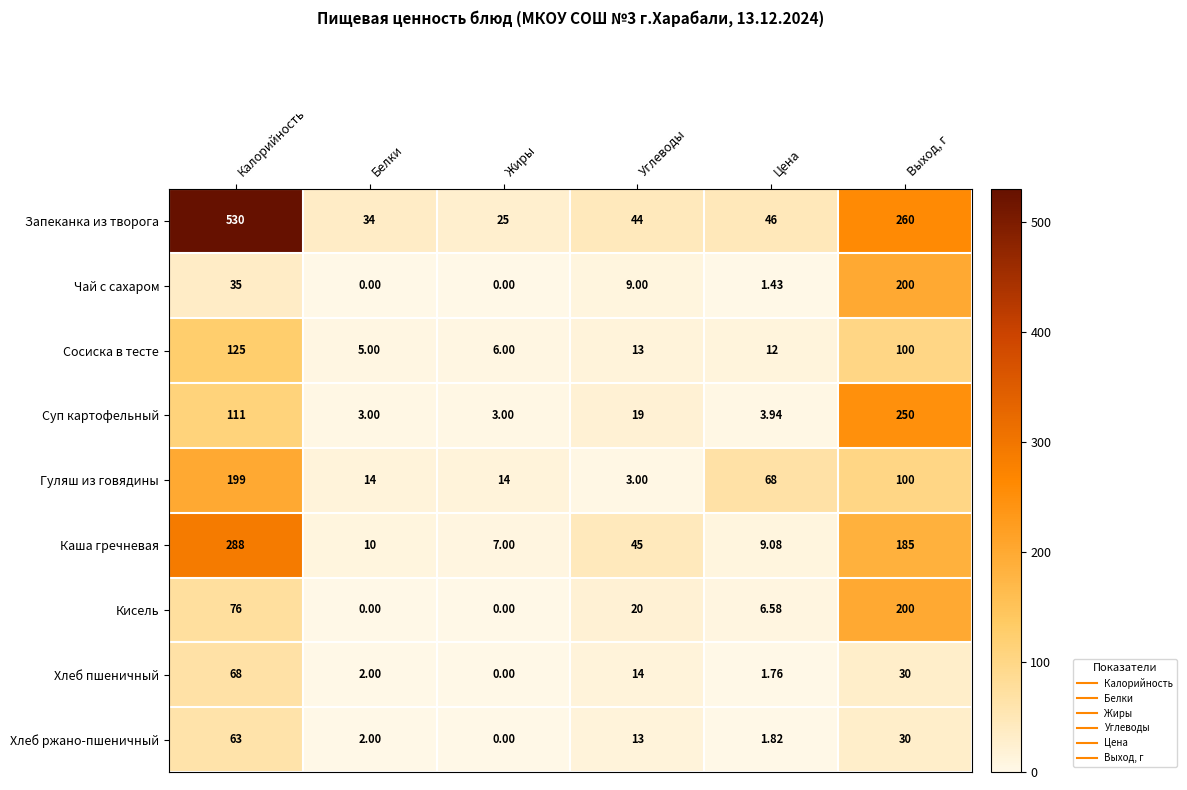

At which category is the sum across all series the highest?

Калорийность